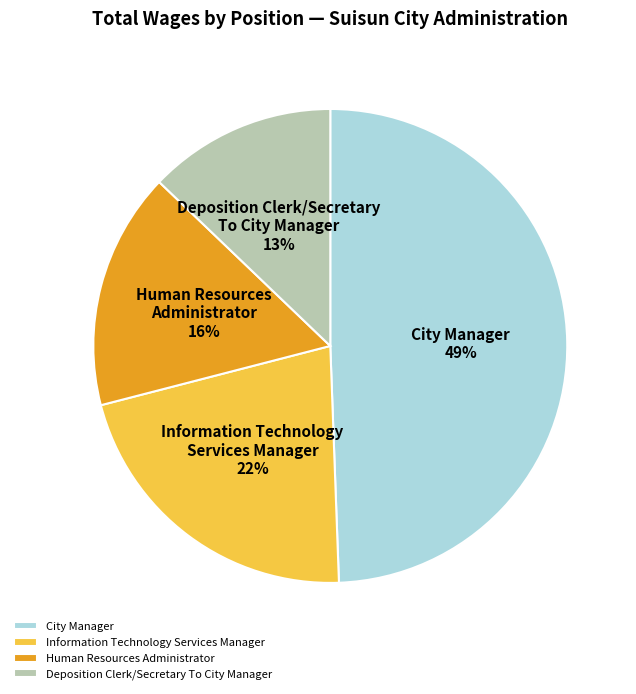

What is the smallest slice in the pie chart?

Deposition Clerk/Secretary To City Manager